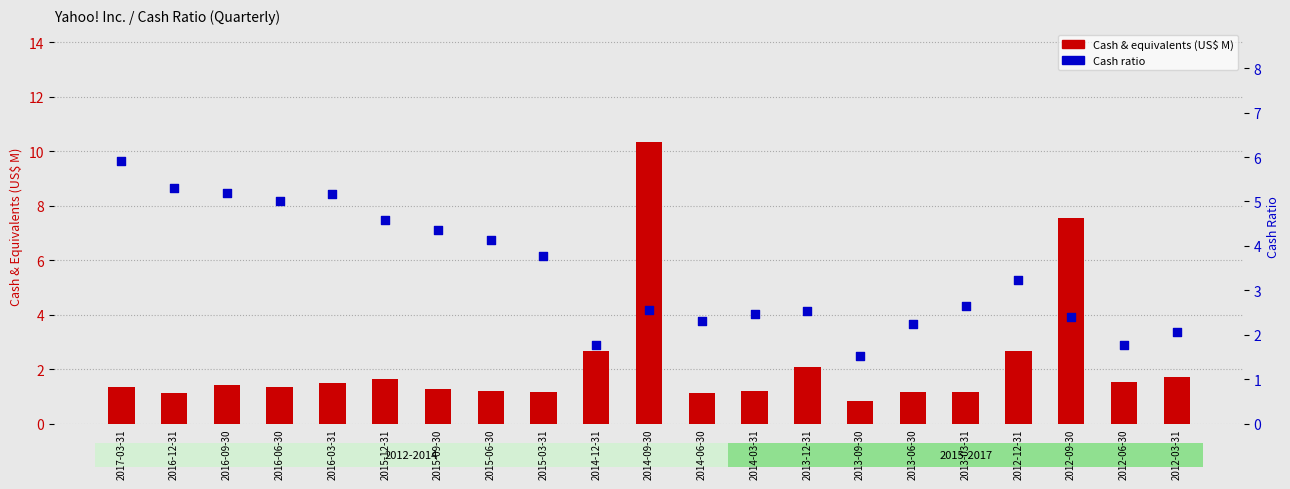

At how many categories does at least one series exceed 3?

12